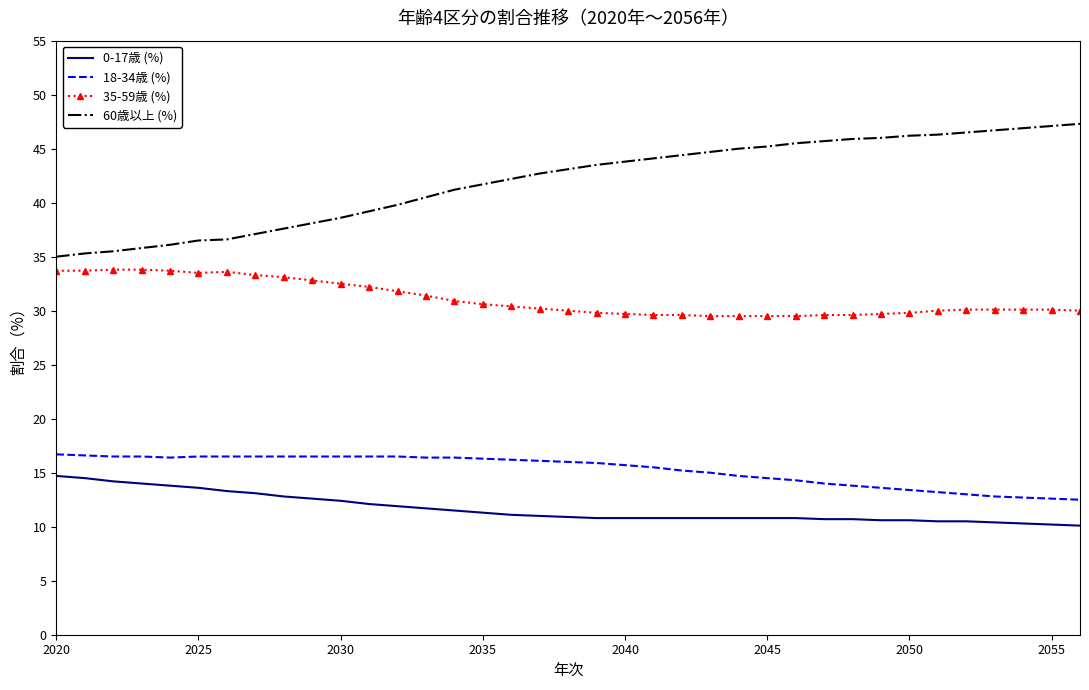

What is the minimum value for 35-59歳 (%)?

29.5